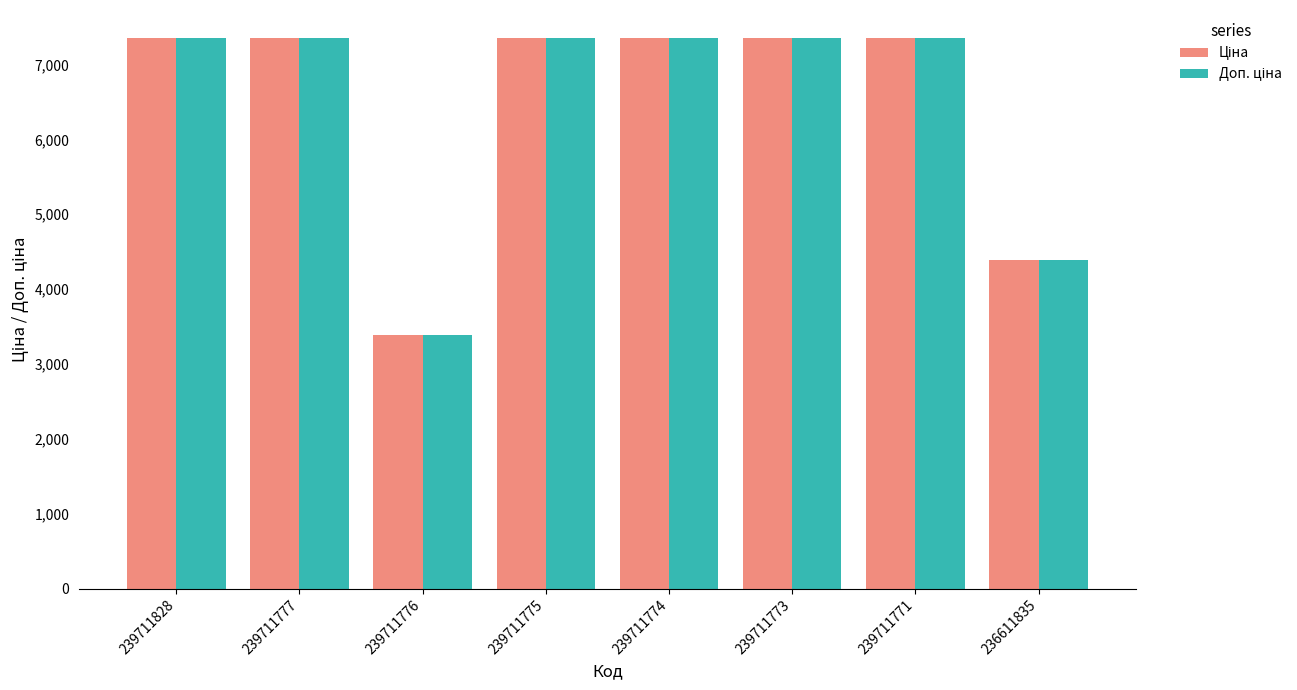

At how many categories does at least one series exceed 4766?

6